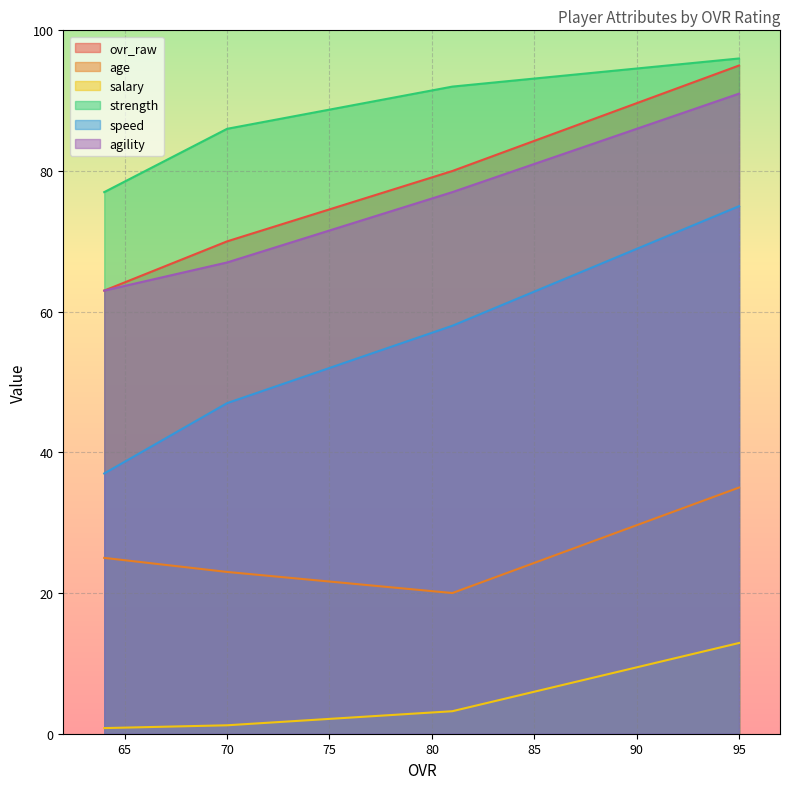

What is the minimum value shown in the chart?

0.8